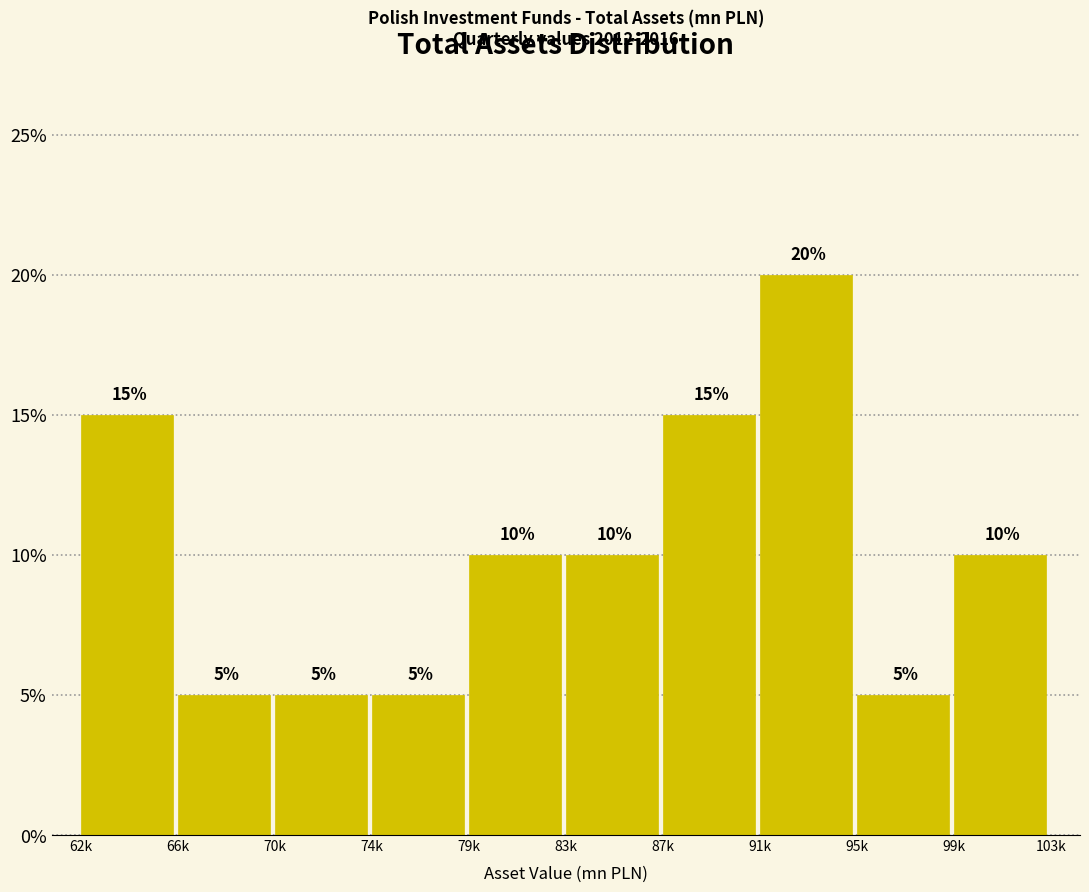

Reading left to right, transcribe all the data shown in this chart.

62k=15	66k=5	70k=5	74k=5	79k=10	83k=10	87k=15	91k=20	95k=5	99k=10